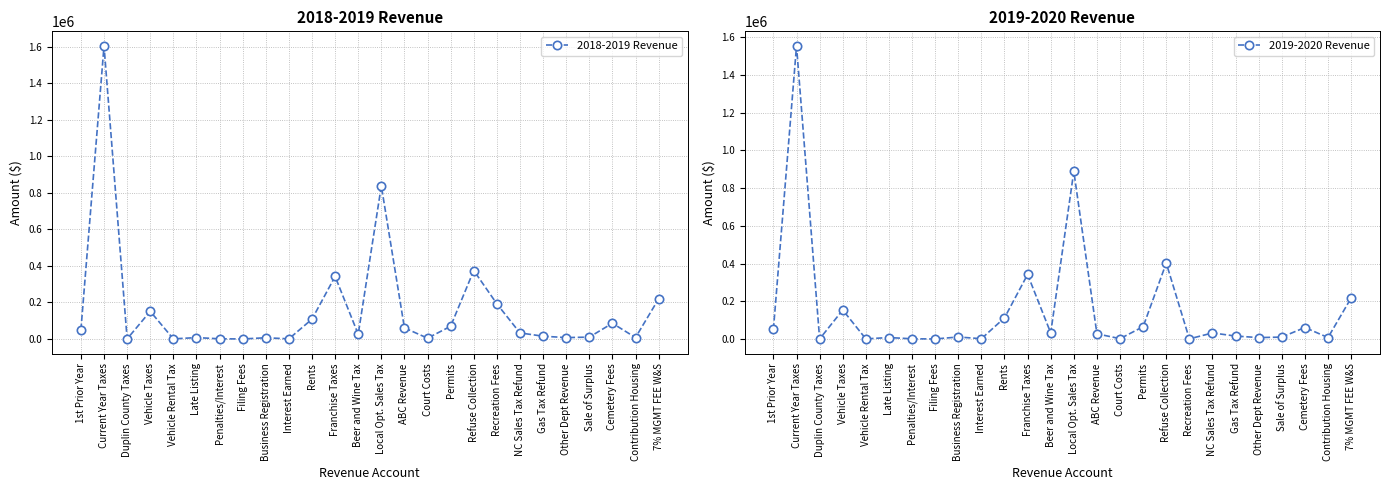

Which category has the lowest value across all series?

Filing Fees